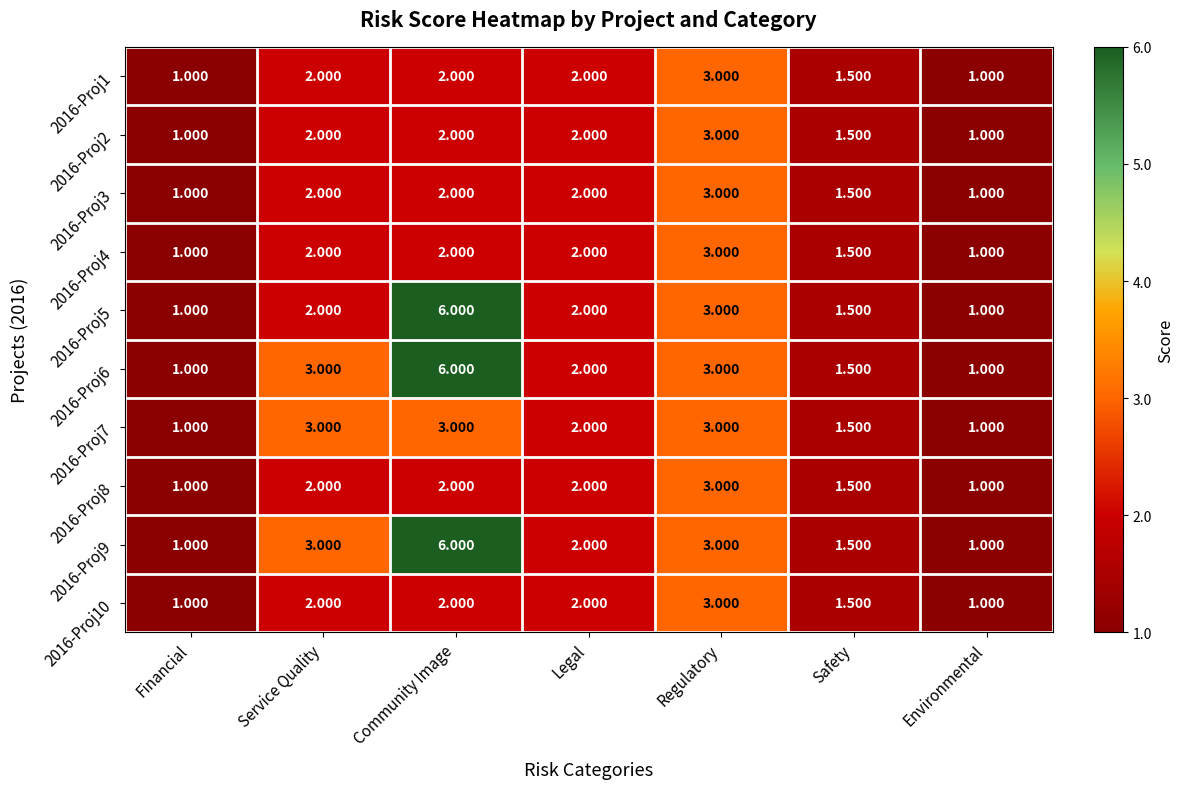

At which category is the sum across all series the highest?

Community Image